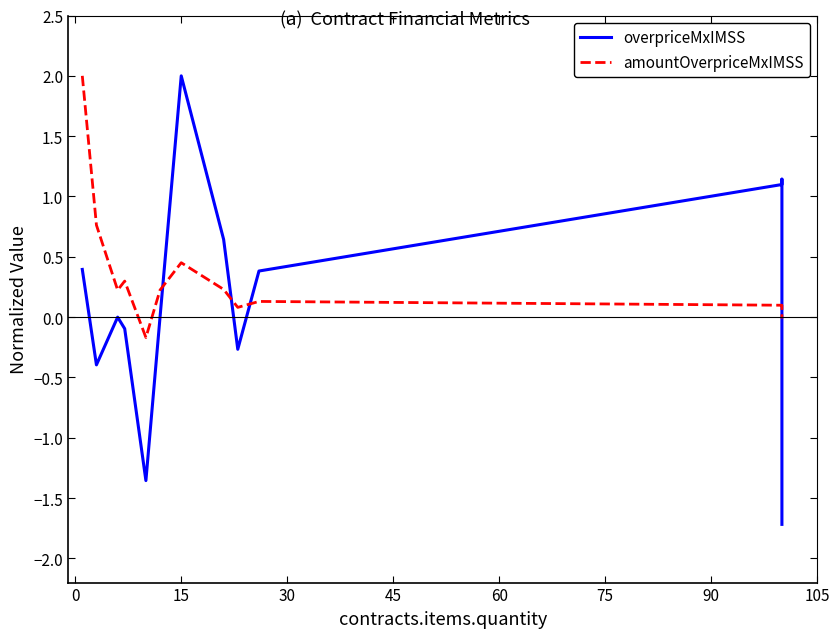

What is the average value of the amountOverpriceMxIMSS series?

0.3